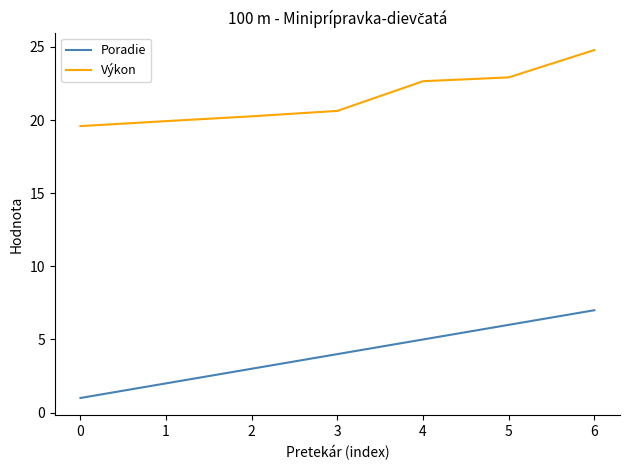

At which category does the chart reach its peak across all series?

6